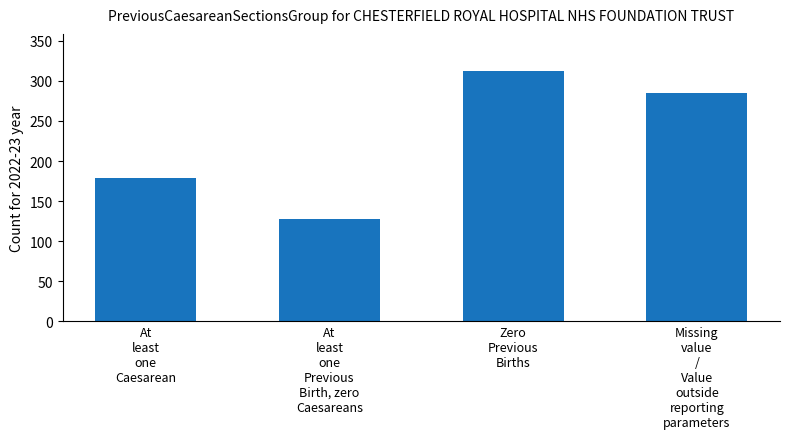

At which category does the chart reach its peak across all series?

Zero
Previous
Births